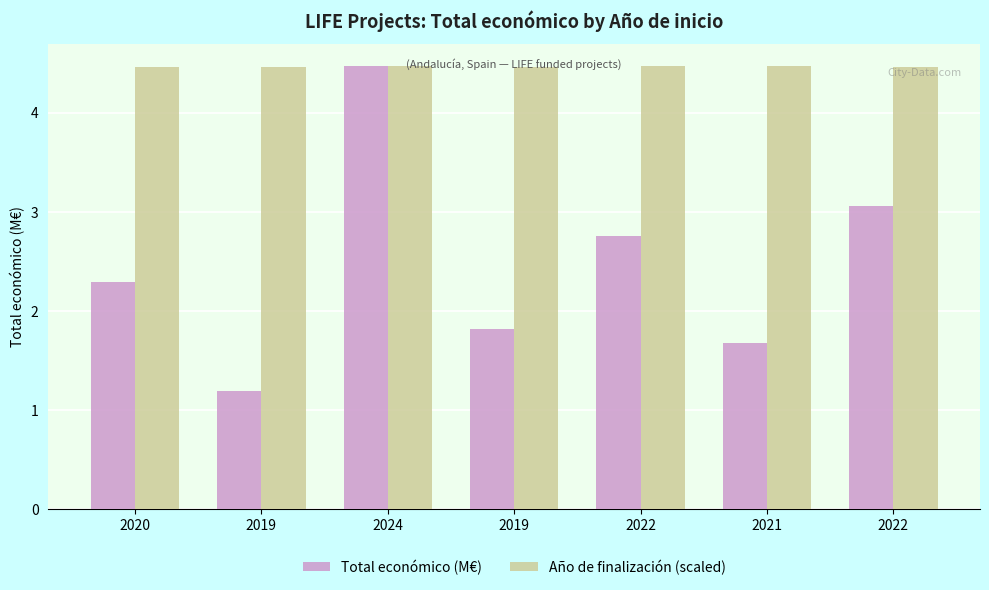

What is the difference between the maximum and minimum values in the Total económico (M€) series?

3.3